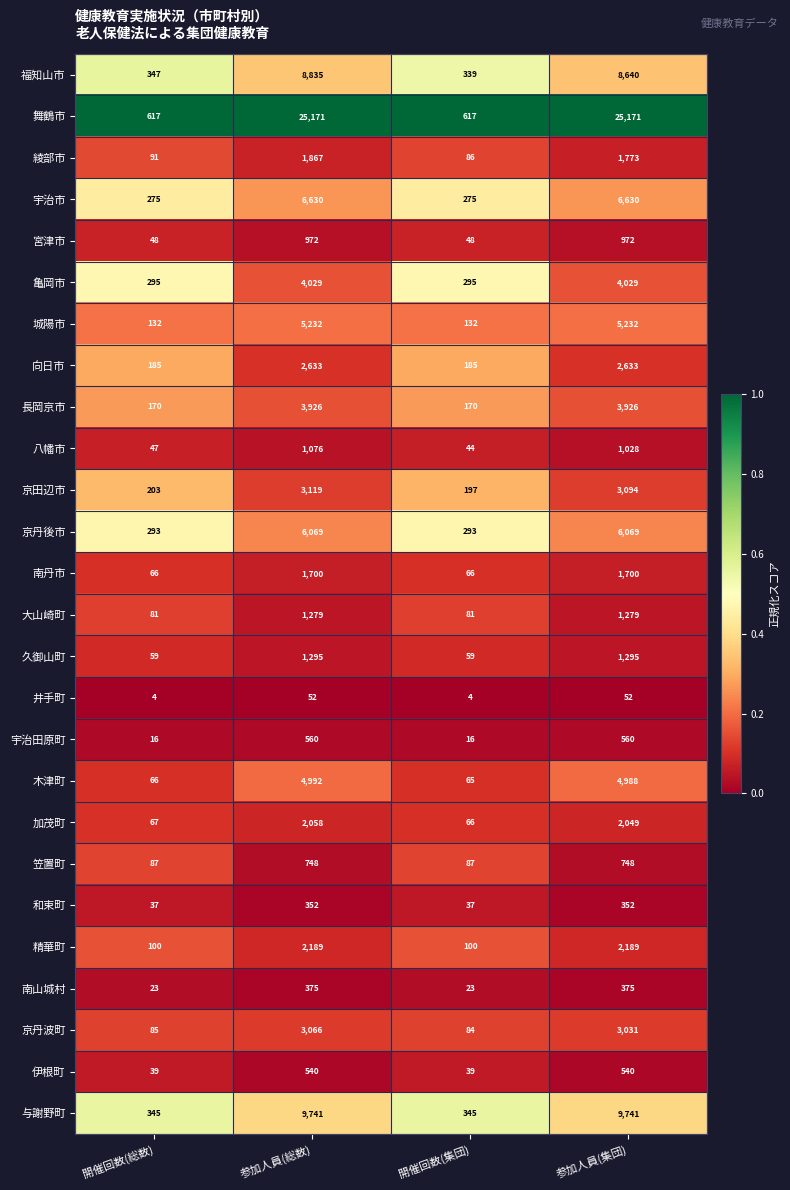

What is the difference between the second highest and second lowest values in the 京丹波町 series?

2946